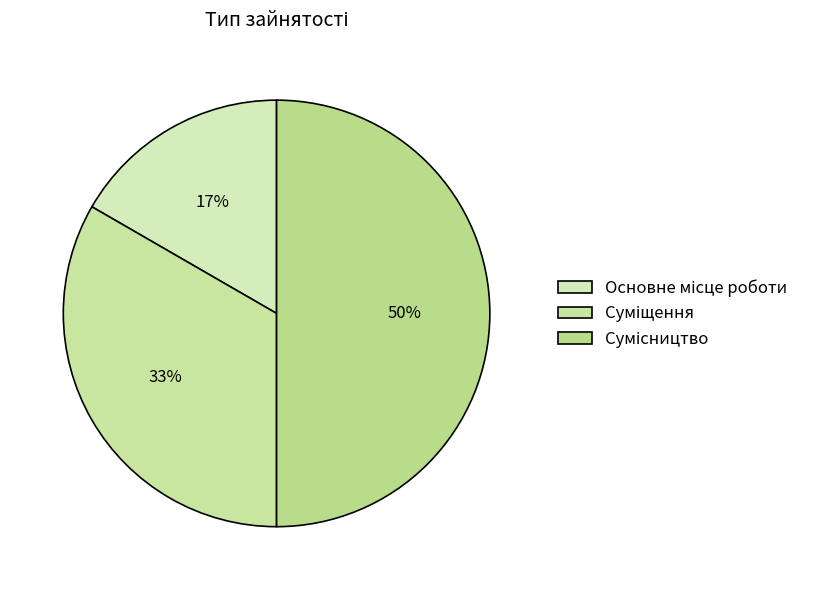

How many segments does this pie chart have?

3